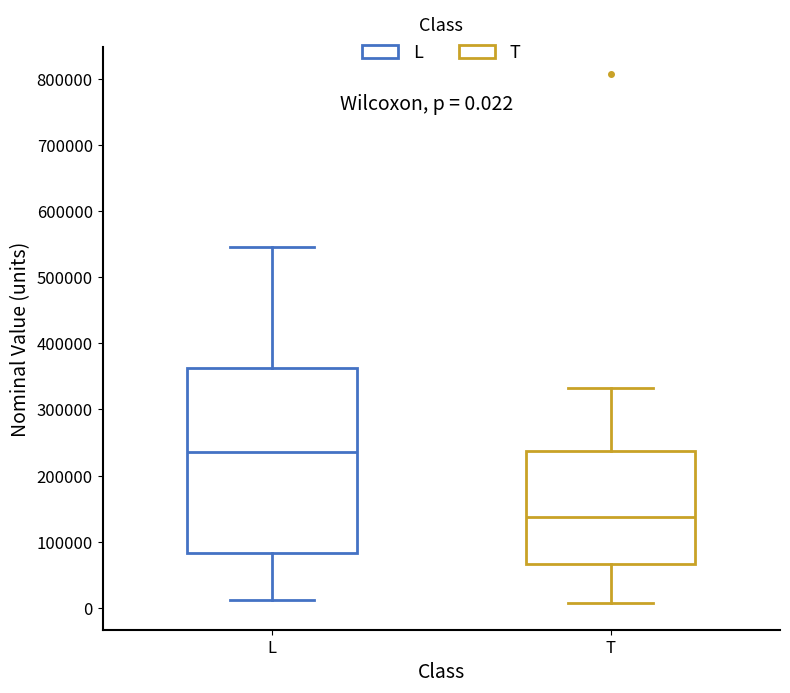

Which box is the tallest, from its lower edge to its upper edge?

L